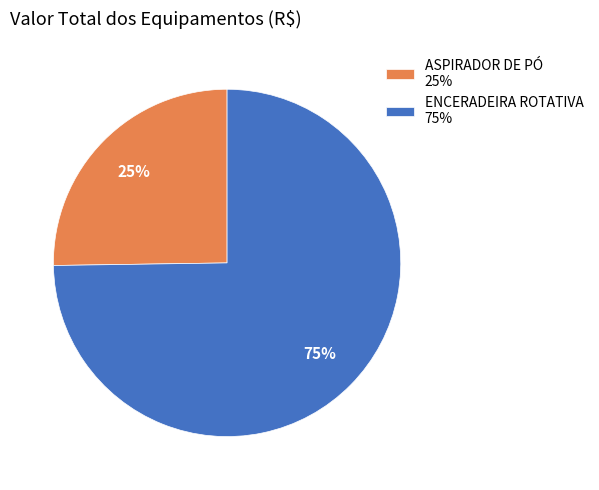

Is ASPIRADOR DE PÓ the majority of the pie?

No